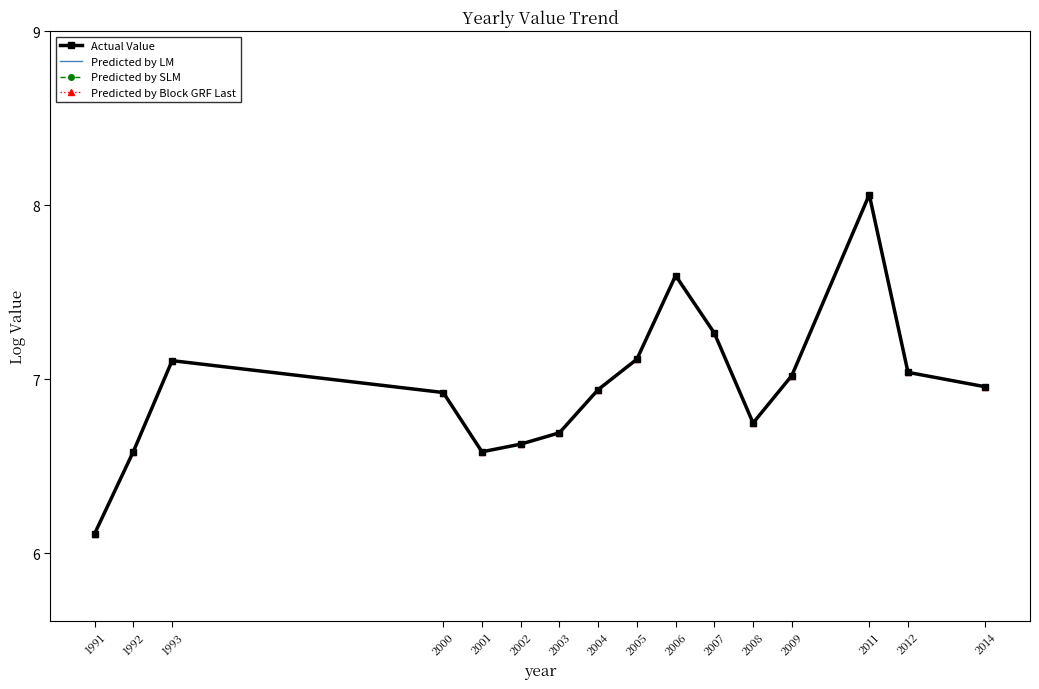

In Predicted by LM, how many points are lower than both neighbors (excluding endpoints)?

2